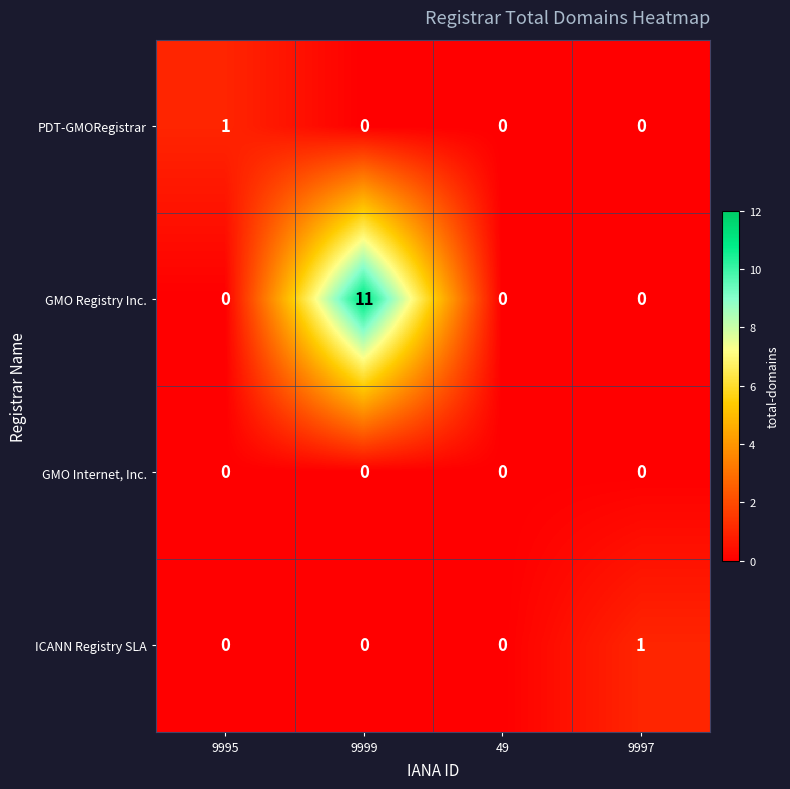

The PDT-GMORegistrar series shows 0 at 49. True or false?

True